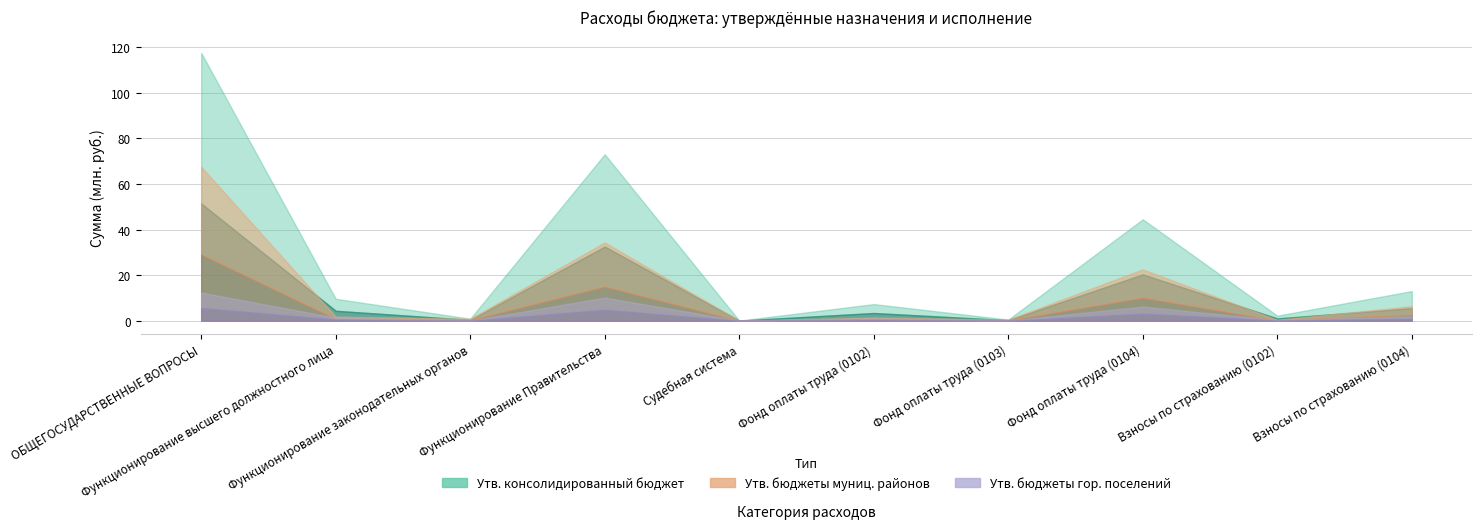

How many interior local peaks does the Утв. бюджеты городских поселений series have?

3